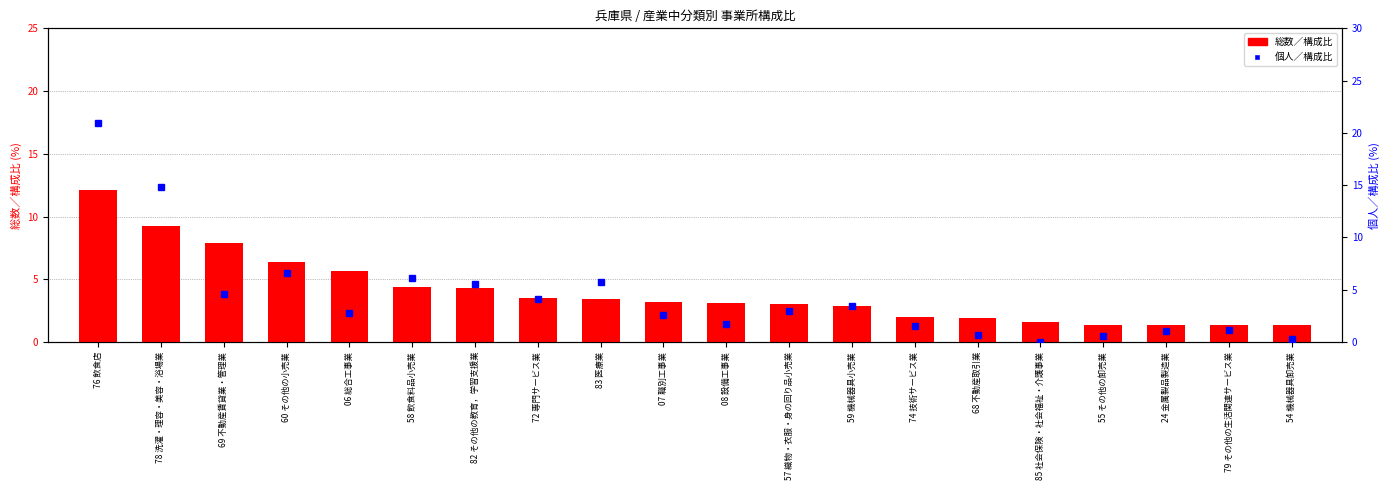

What are all the series names shown in the legend?

総数／構成比, 個人／構成比